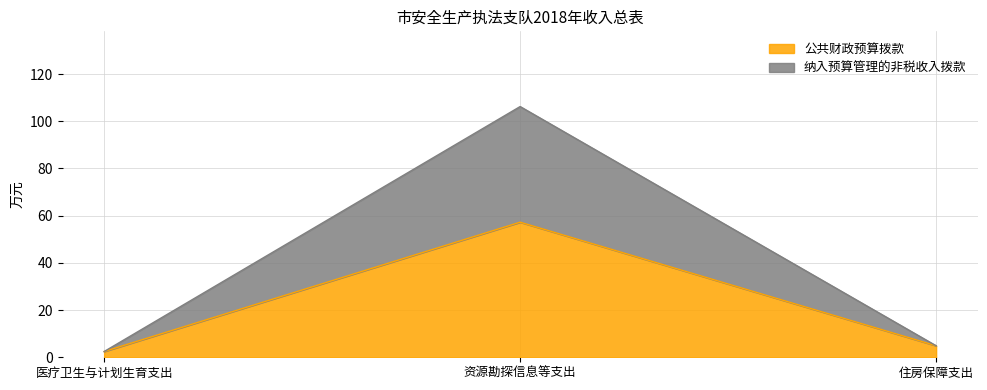

Is the value of 纳入预算管理的非税收入拨款 at 医疗卫生与计划生育支出 greater than the value of 公共财政预算拨款 at 资源勘探信息等支出?

No